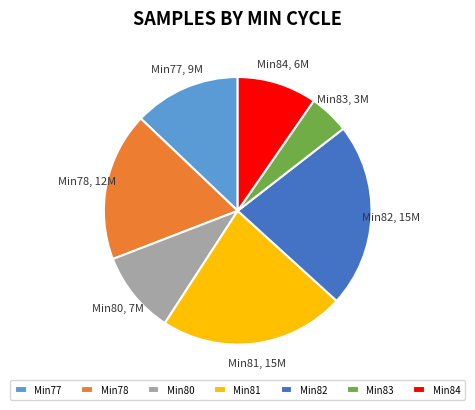

Count the number of slices in the pie.

7